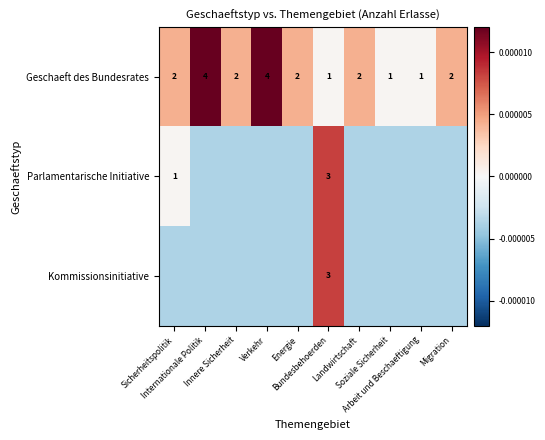

How many series are shown in this chart?

3